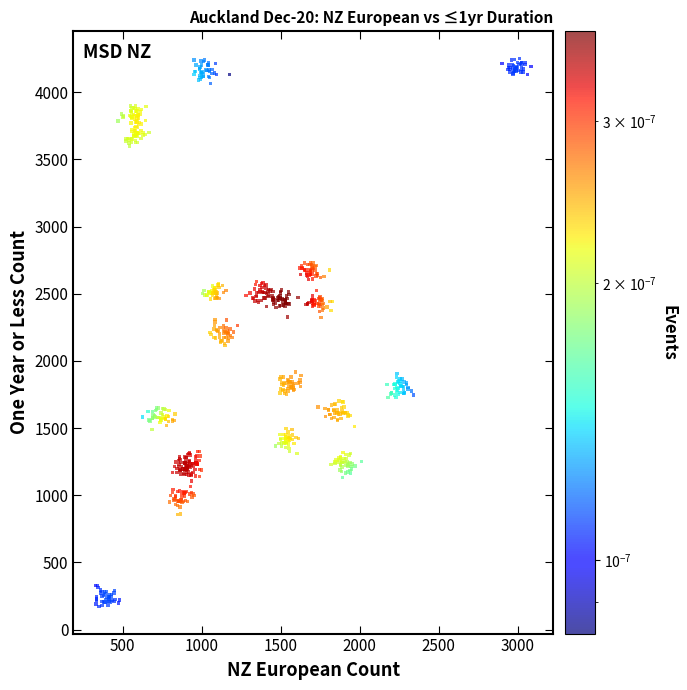

What is the range of Y values (max minus min)?

4074.5